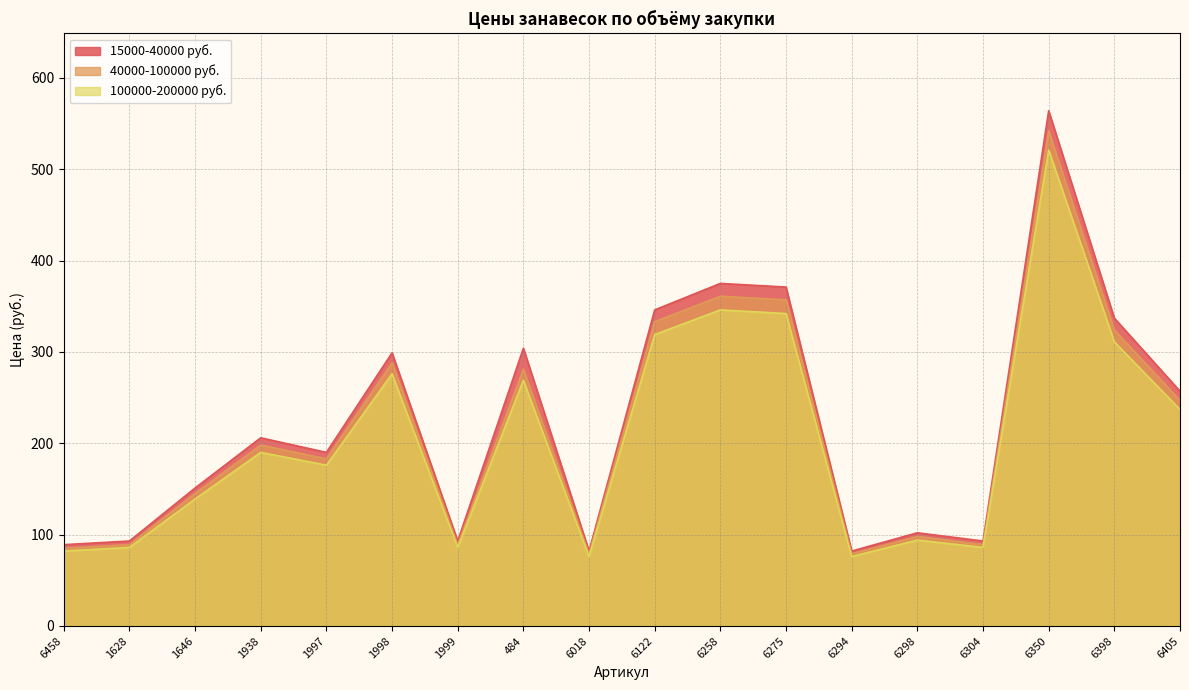

Is it true that 40000-100000 руб. equals 104 at 6122?

False